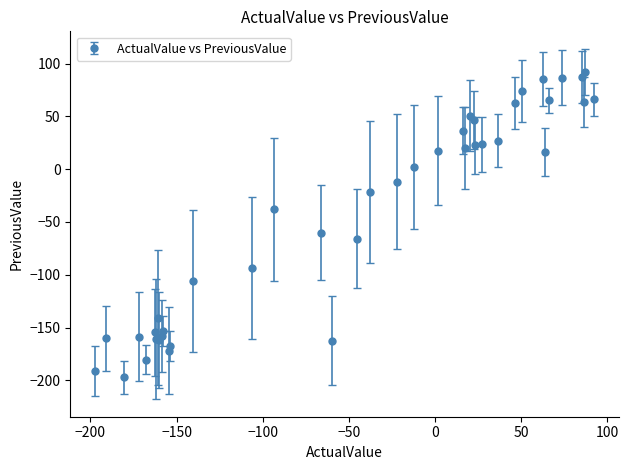

What is the difference between the maximum and minimum values?

289.4